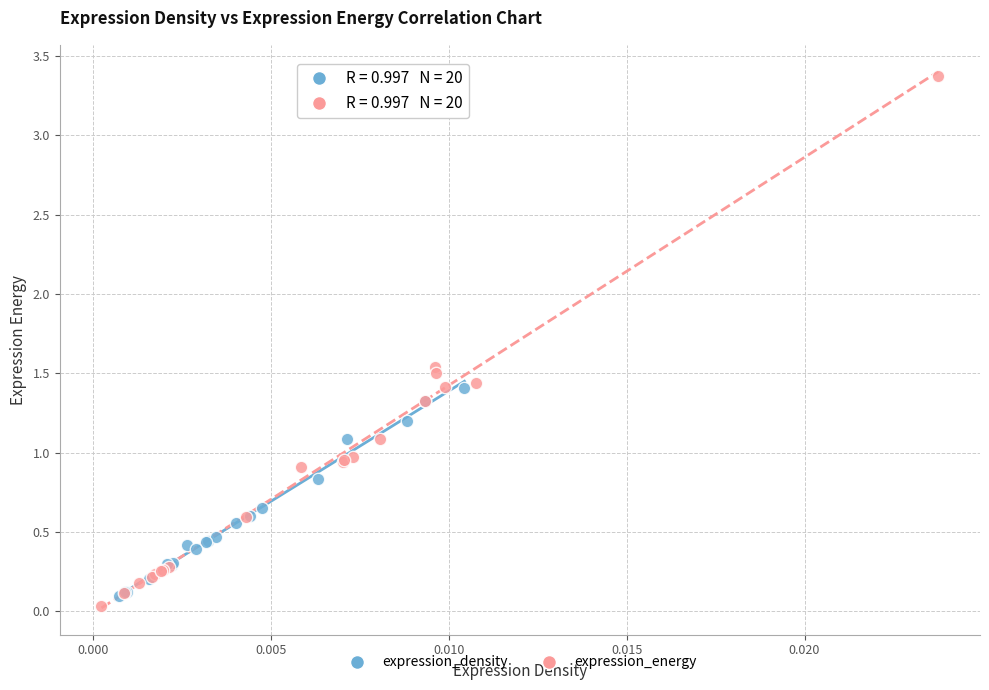

Which series has the largest Y range (max minus min)?

expression_energy